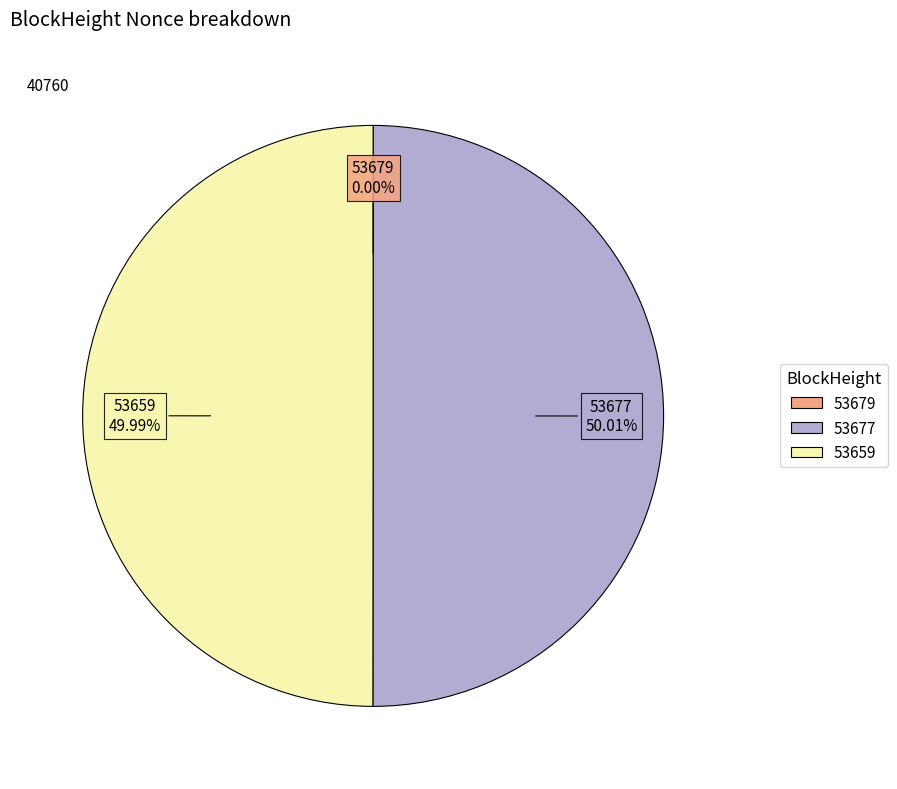

To the nearest percent, what is the difference between the largest and smallest slice percentages?

50%